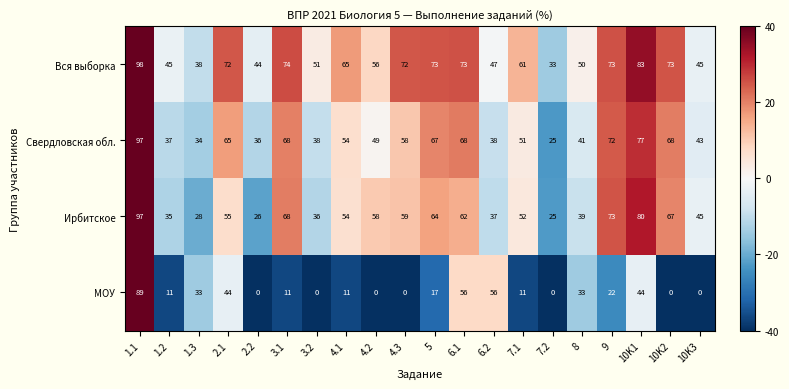

At 3.2, list the series in order from largest to smallest.

Вся выборка, Свердловская обл., Ирбитское, МОУ